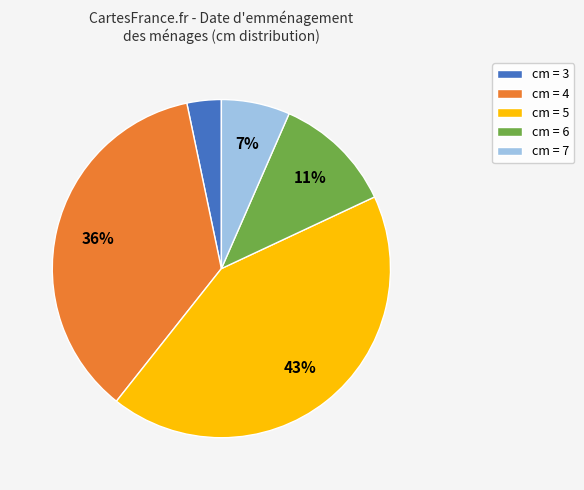

True or false: cm = 6 accounts for 24% of the total.

False